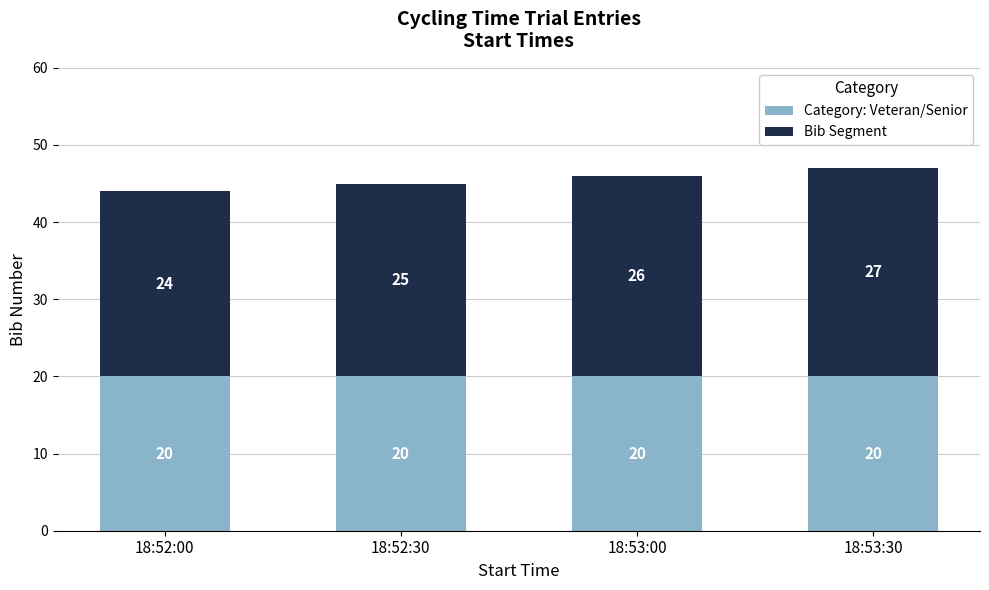

What is the approximate value of Category: Veteran/Senior at 18:53:30?

20